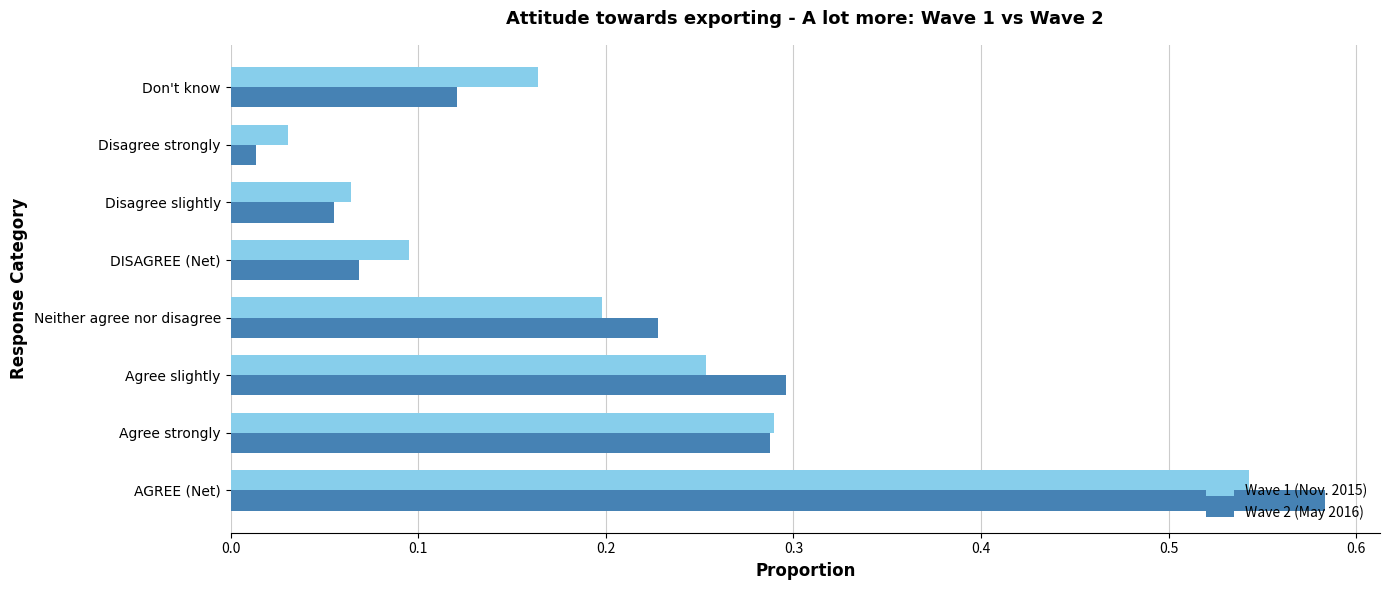

What is the sum of all Wave 1 (Nov. 2015) values?

1.6